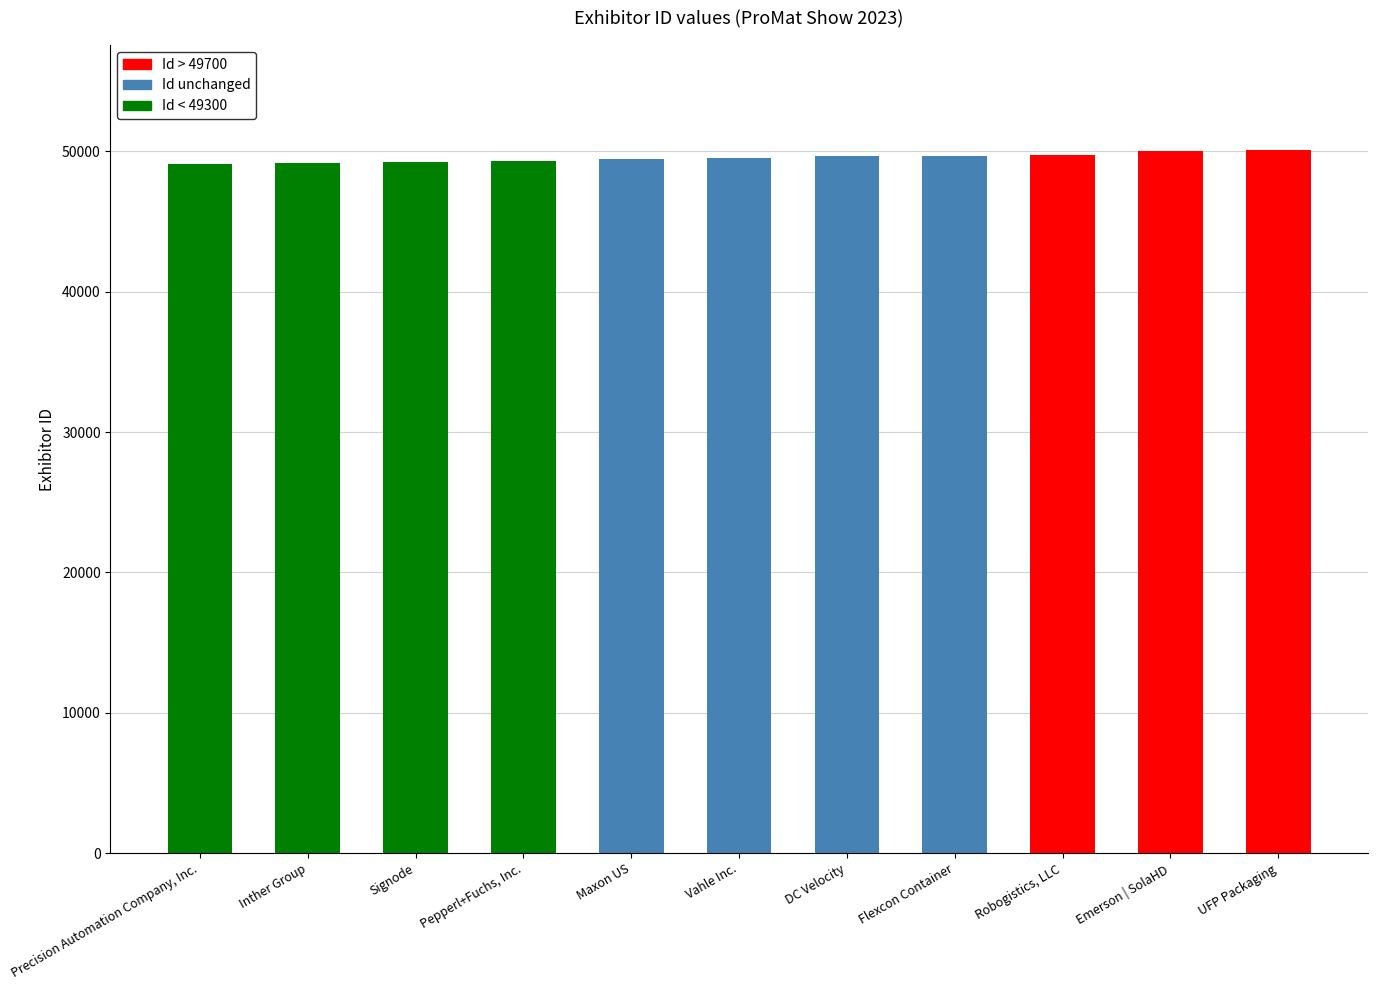

Reading left to right, list all the values displayed in this chart.

Flexcon Container=49683	UFP Packaging=50065	DC Velocity=49677	Emerson | SolaHD=50041	Inther Group=49146	Maxon US=49437	Pepperl+Fuchs, Inc.=49299	Precision Automation Company, Inc.=49123	Robogistics, LLC=49709	Signode=49218	Vahle Inc.=49536